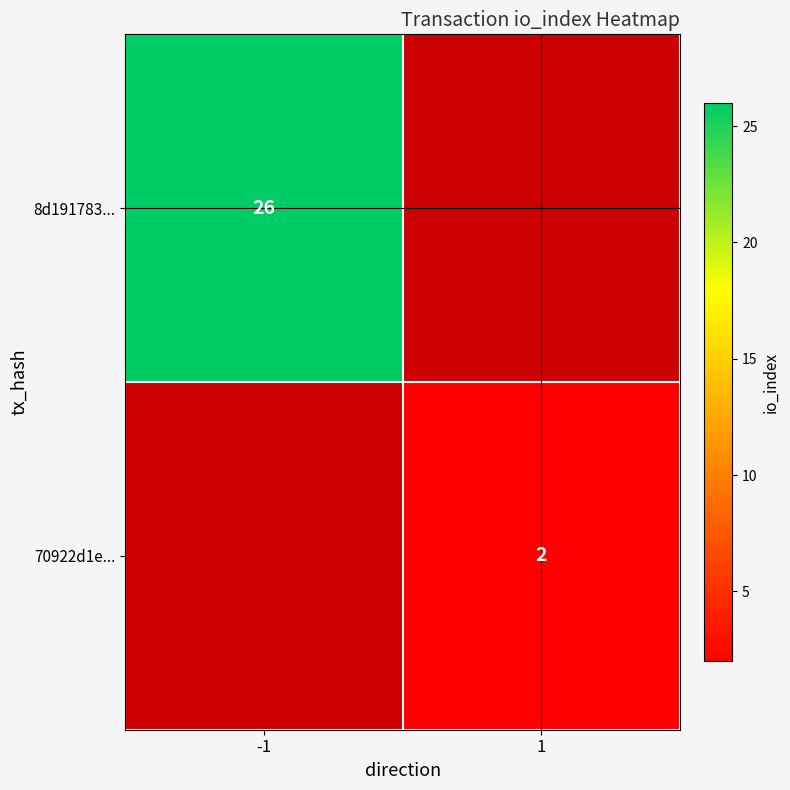

Is the value of 70922d1e... at 1 greater than the value of 8d191783... at -1?

No